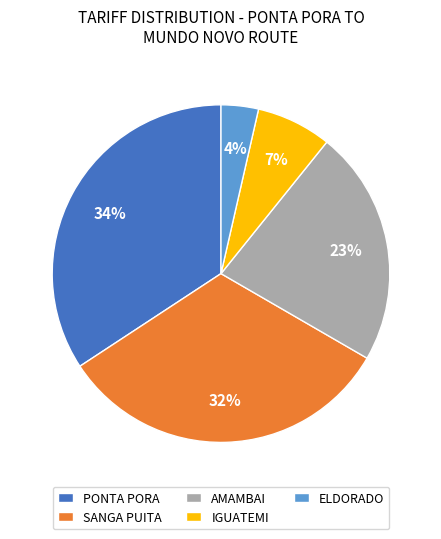

Which category has the smallest portion of the pie?

ELDORADO